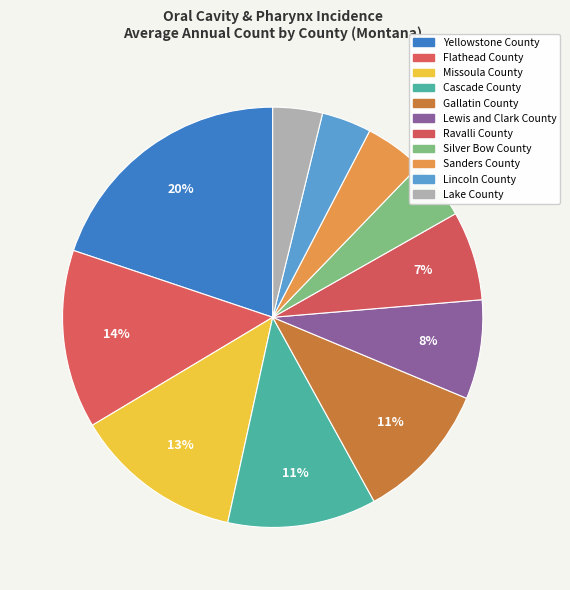

True or false: Cascade County accounts for 11% of the total.

True